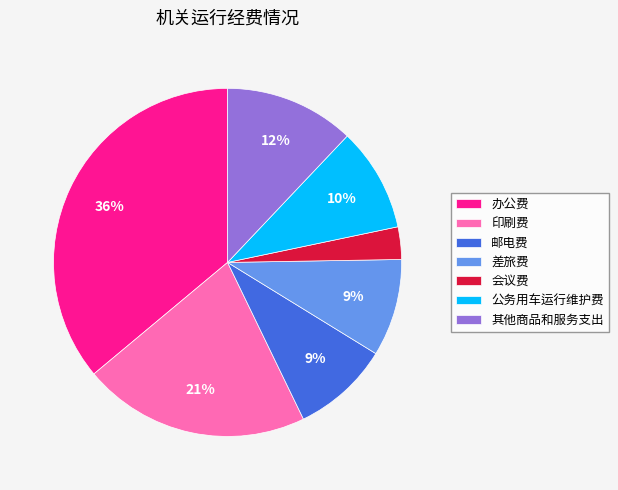

Does 公务用车运行维护费 account for over 50% of the chart?

No